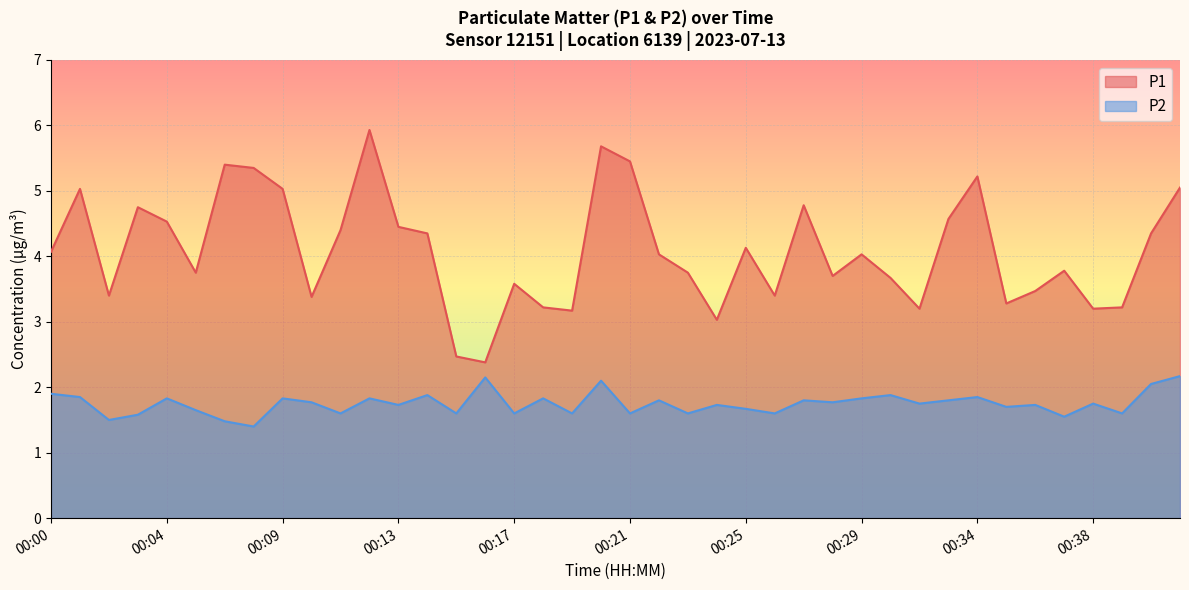

In P1, how many points are lower than both neighbors (excluding endpoints)?

11